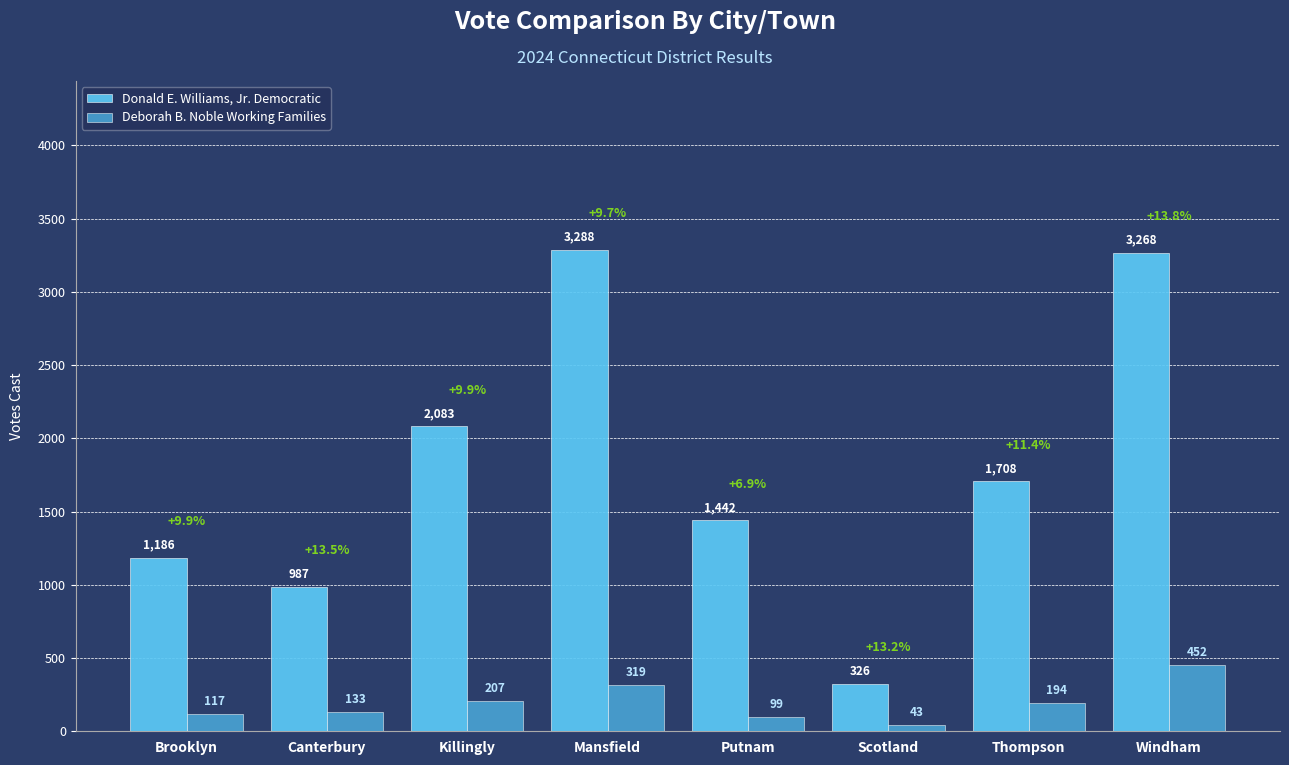

At how many categories does at least one series exceed 997?

6